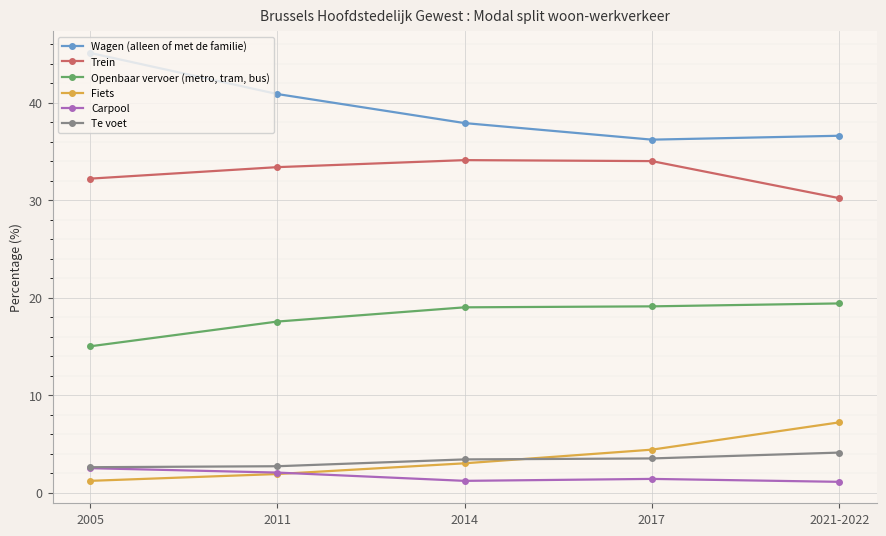

Where is the first local minimum for Wagen (alleen of met de familie)?

2017